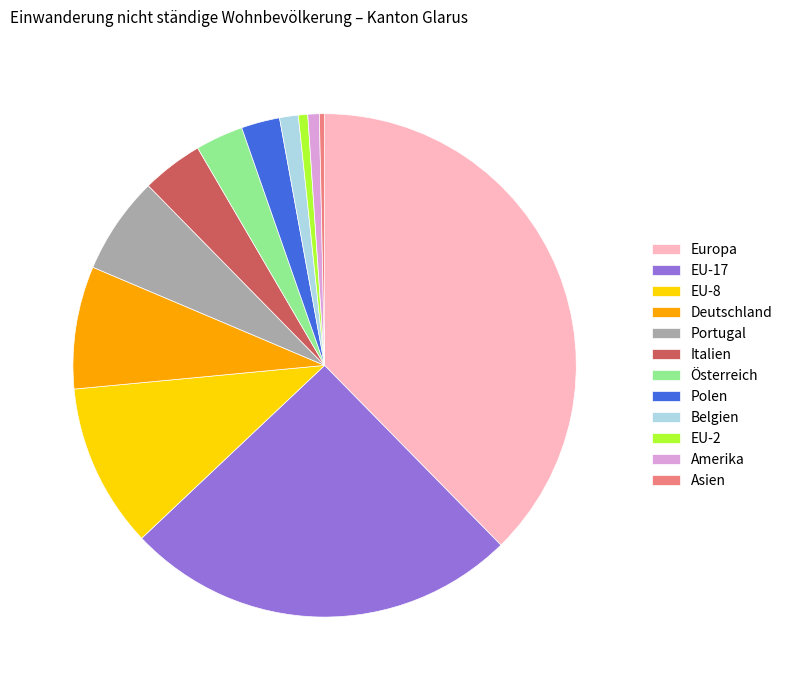

Is the sum of Belgien and Europa greater than half?

No